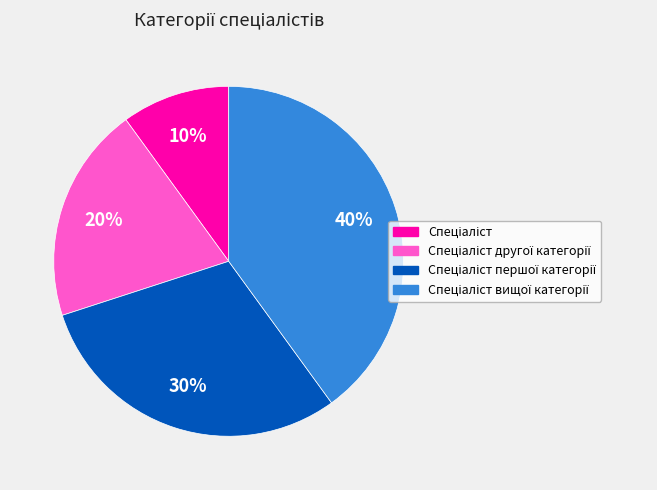

Is there a majority slice in this chart?

No